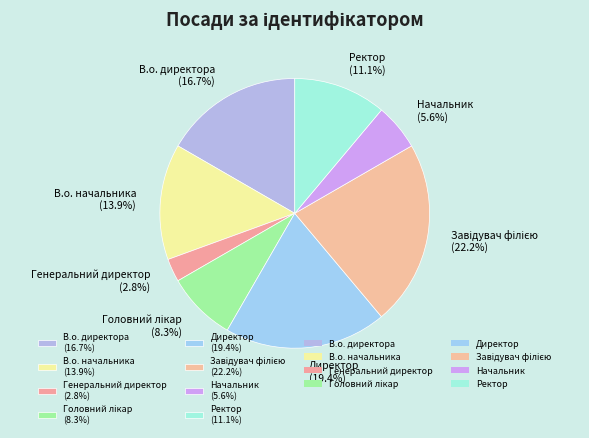

Count the number of slices in the pie.

8